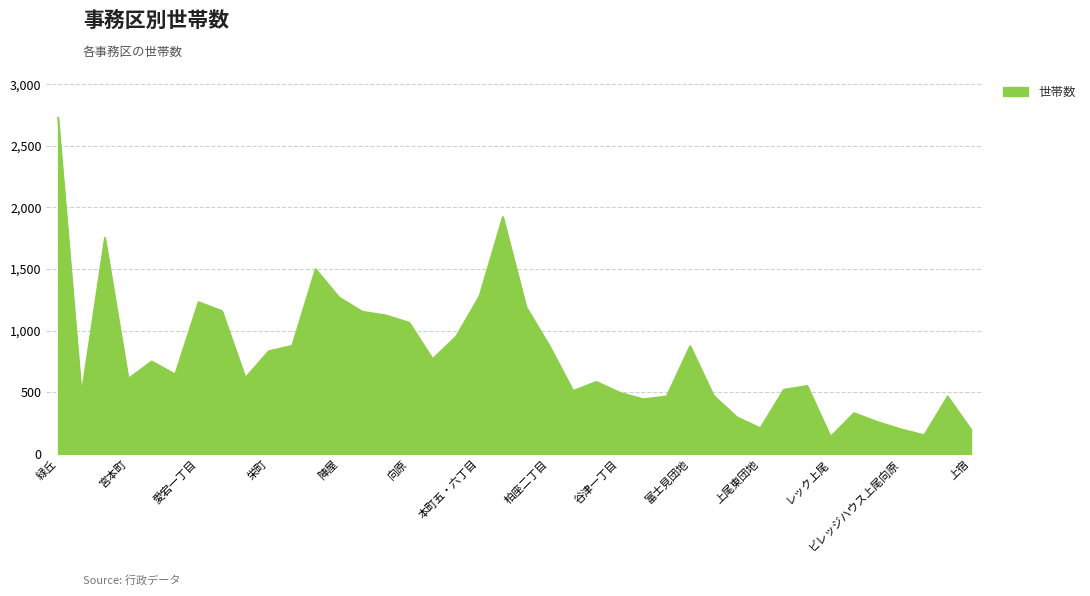

What is the sum of all values?

31978